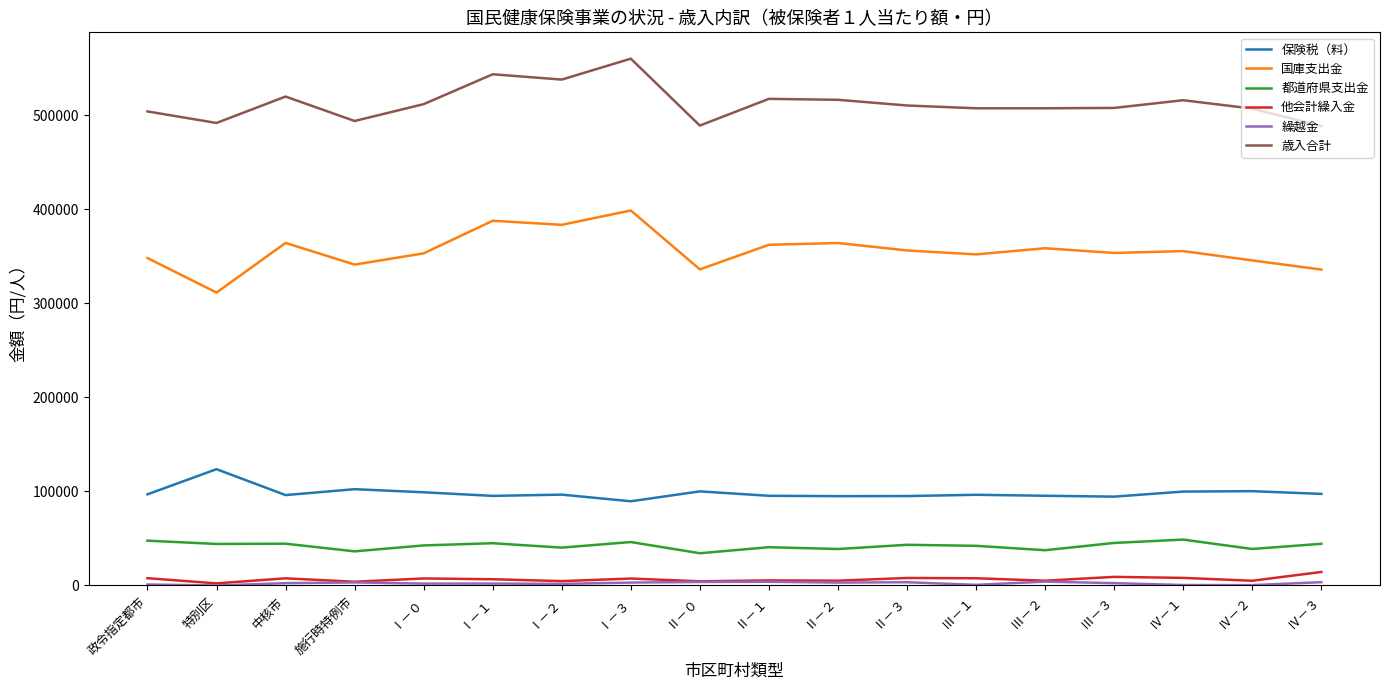

Is the value of 国庫支出金 at Ⅰ－２ greater than the value of 都道府県支出金 at Ⅱ－１?

Yes